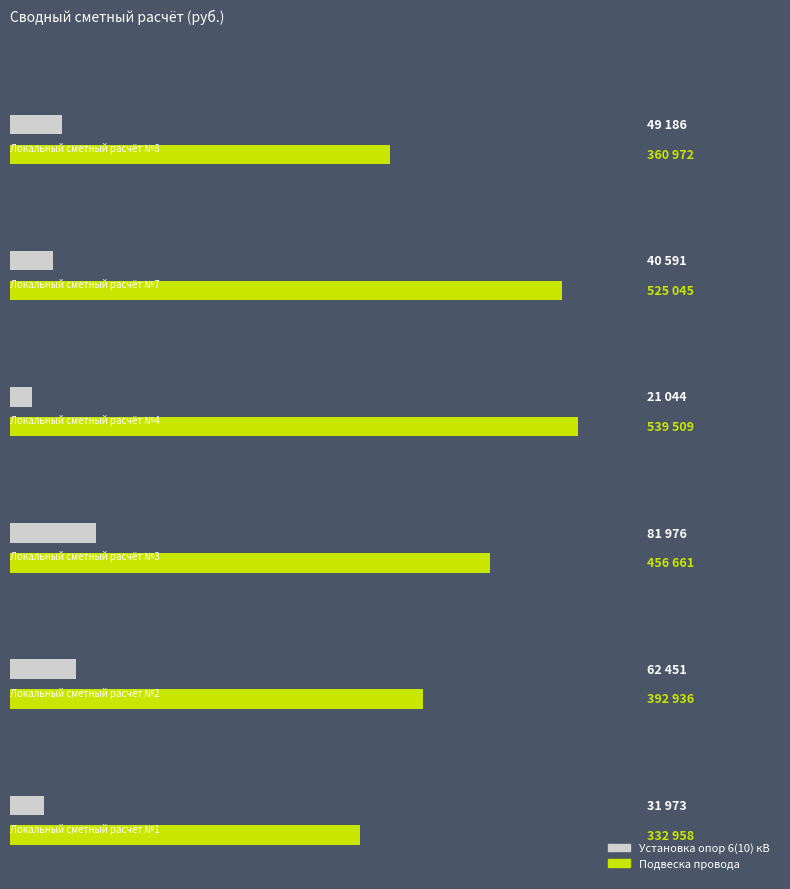

What is the value of the Подвеска провода bar at the 6th from the left?

360972